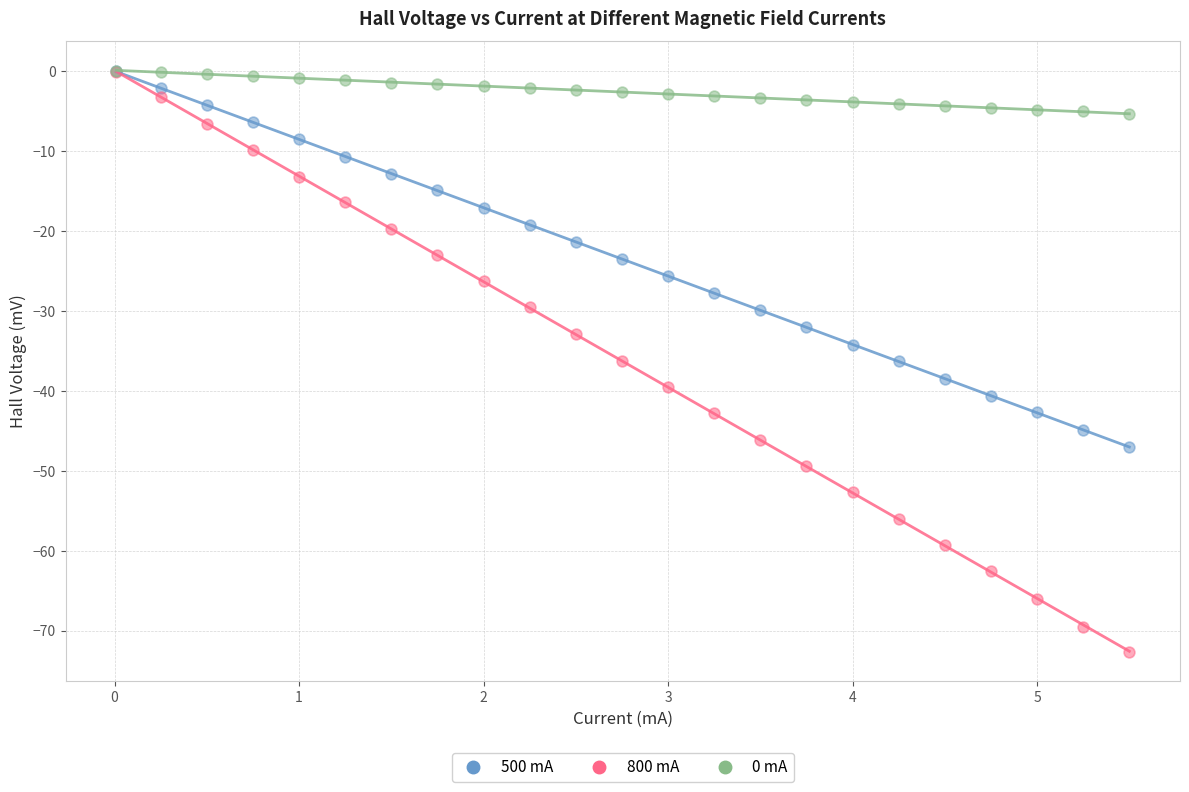

Which series has the widest spread of Y values?

800 mA